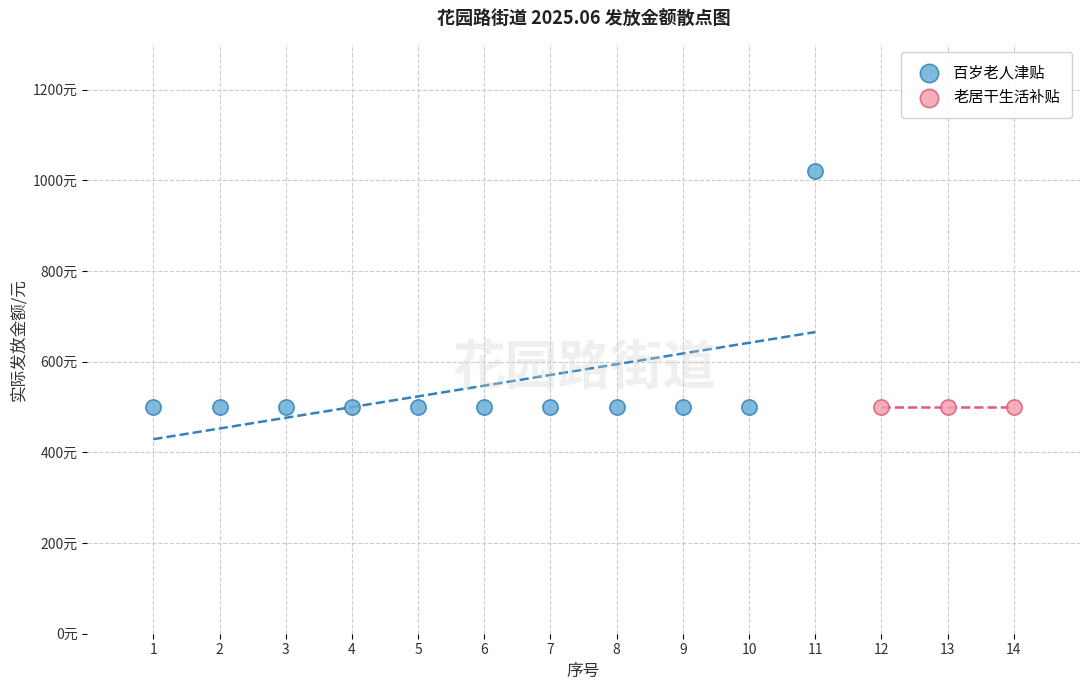

What are all the series names shown in the legend?

百岁老人津贴, 老居干生活补贴